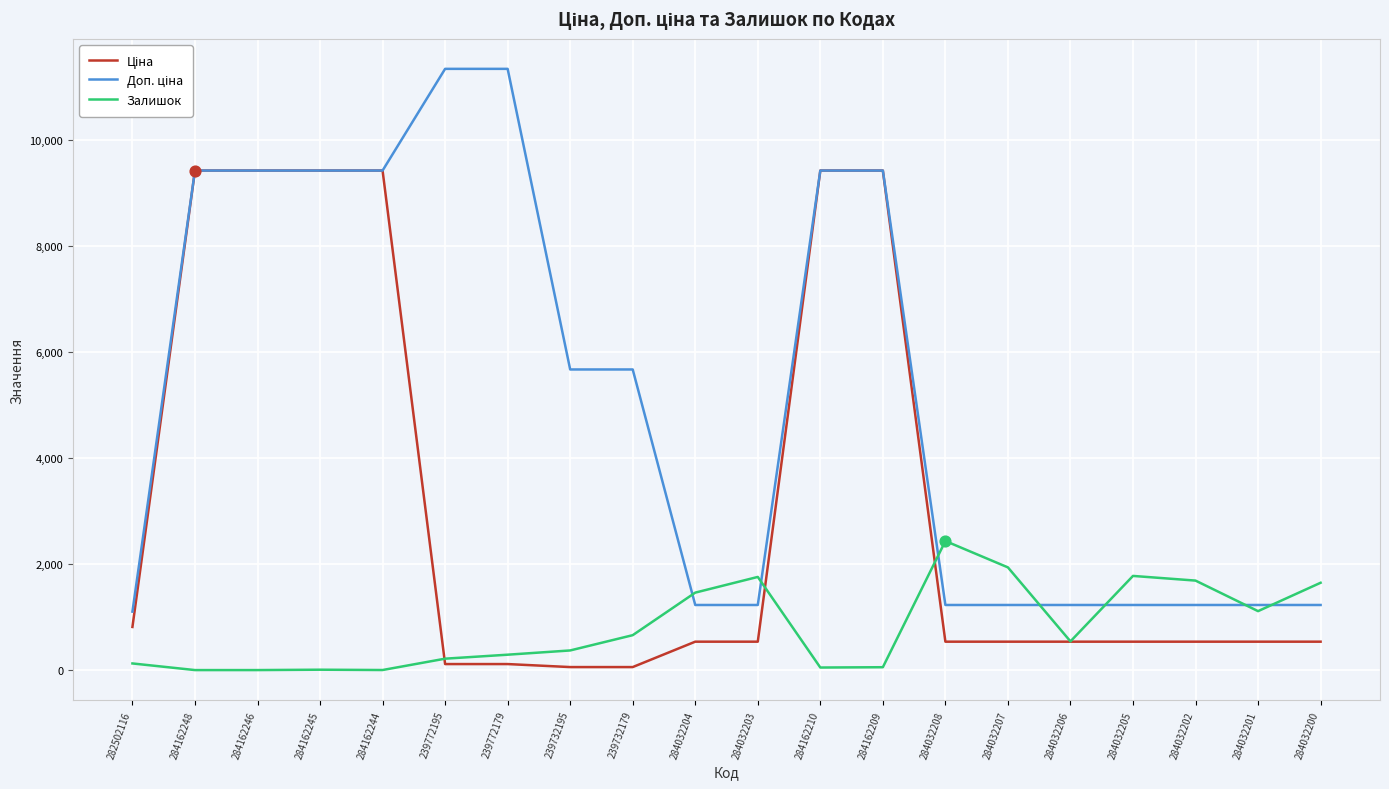

What is the total value across all series at 284032202?

3449.6